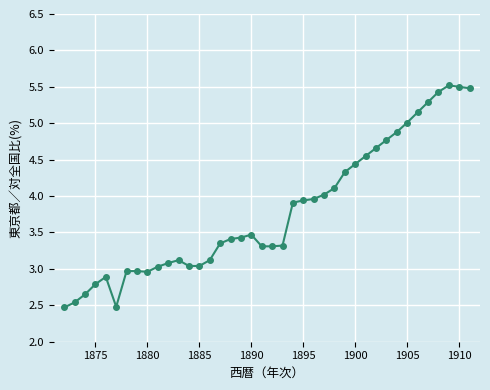

What is the average value?

3.8